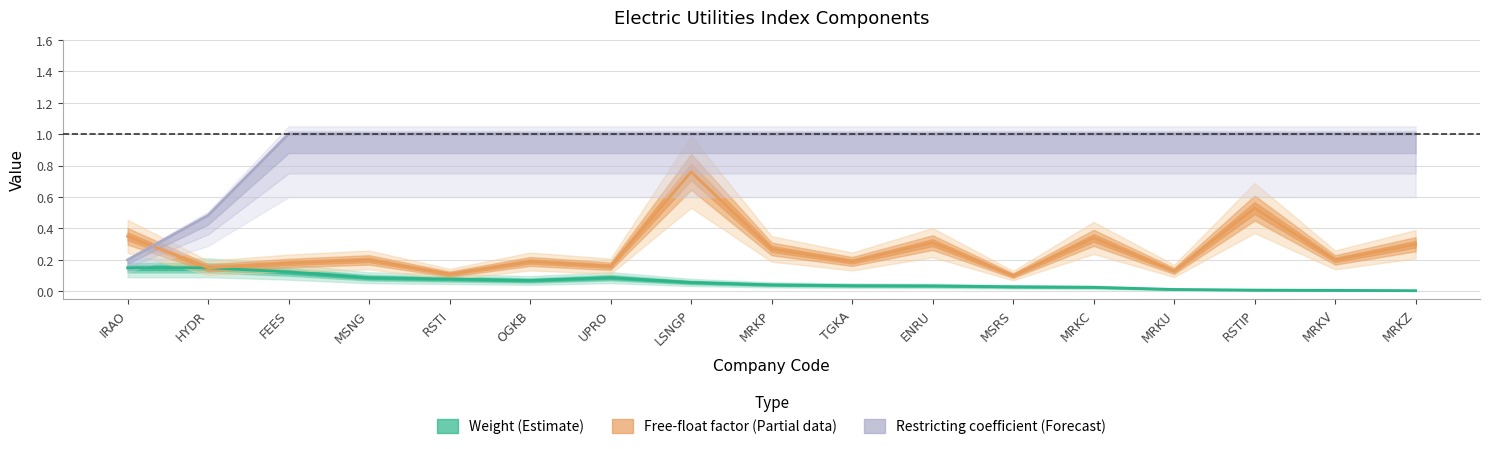

How many Free-float factor values are between 0 and 1?

17